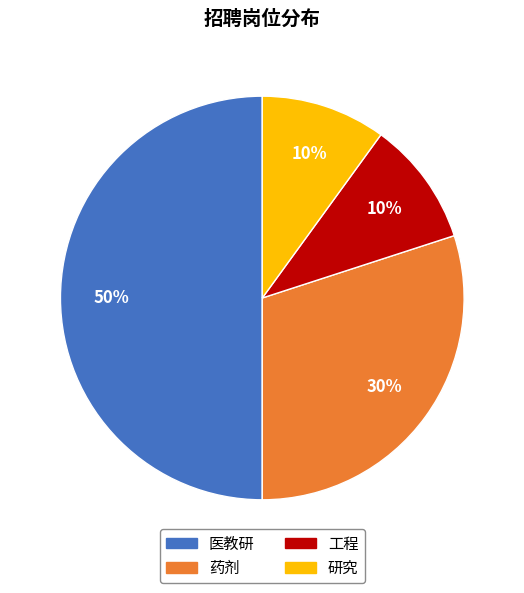

To the nearest percent, what percentage of the pie is 医教研?

50%